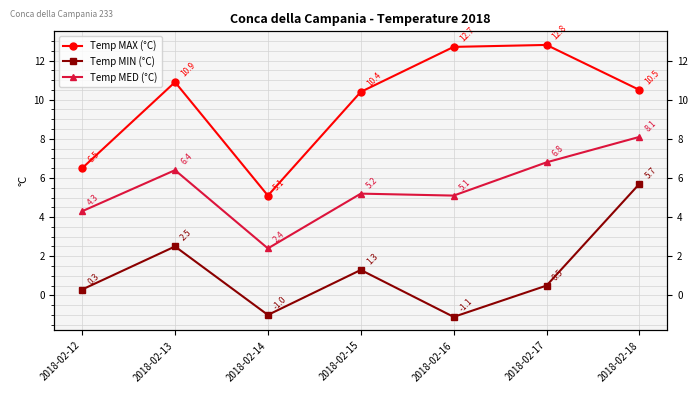

Which label corresponds to the smallest value in the chart?

2018-02-16